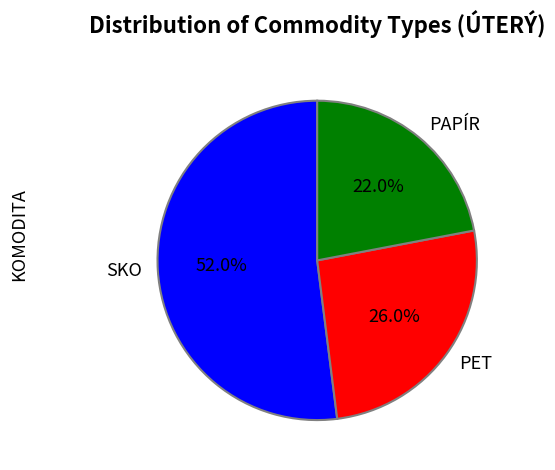

Rank the categories by value from highest to lowest.

SKO, PET, PAPÍR